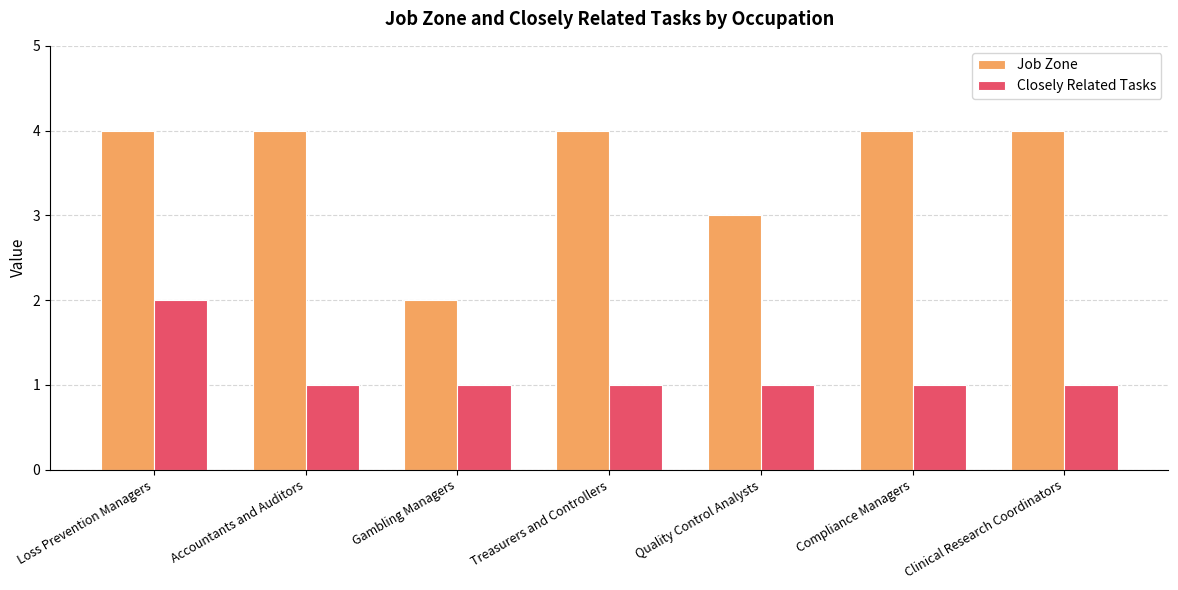

Is it true that Job Zone equals 4 at Treasurers and Controllers?

True